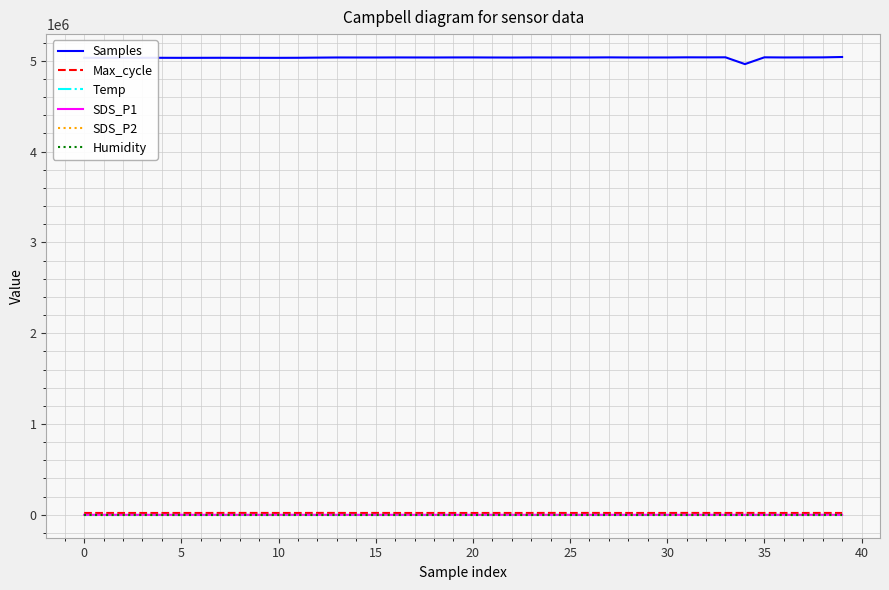

True or false: Max_cycle and Samples cross at least once.

False